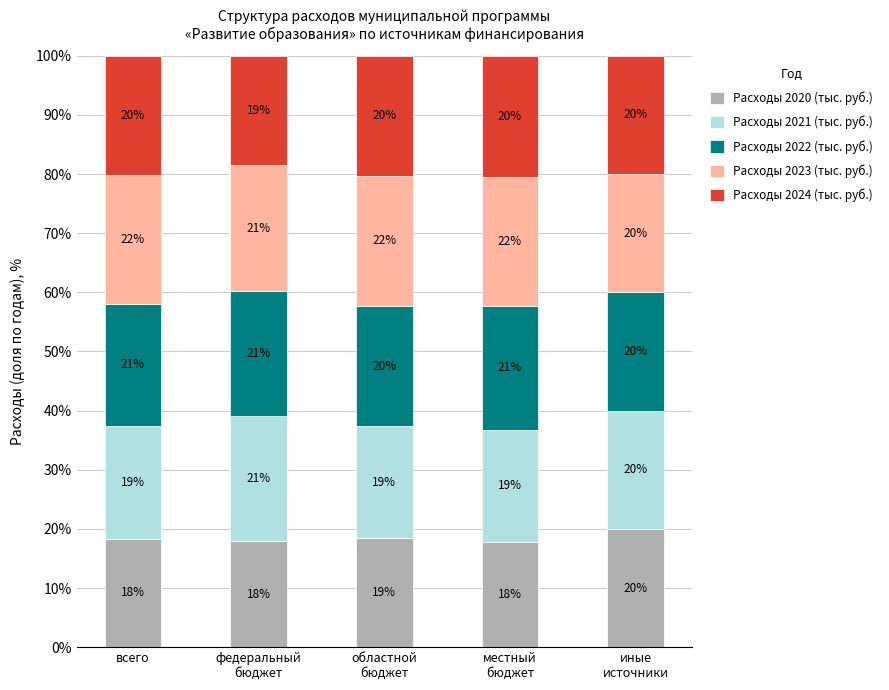

At which label does Расходы 2020 (тыс. руб.) first exceed 18?

всего